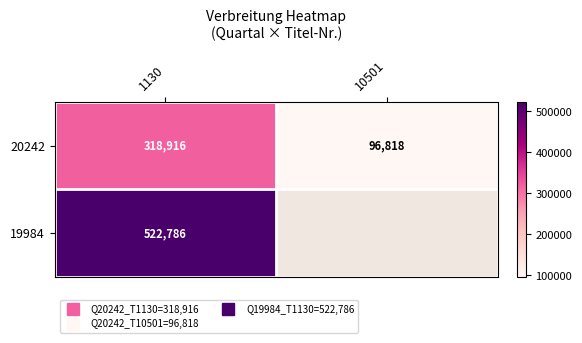

At which label does 20242 reach its minimum?

10501